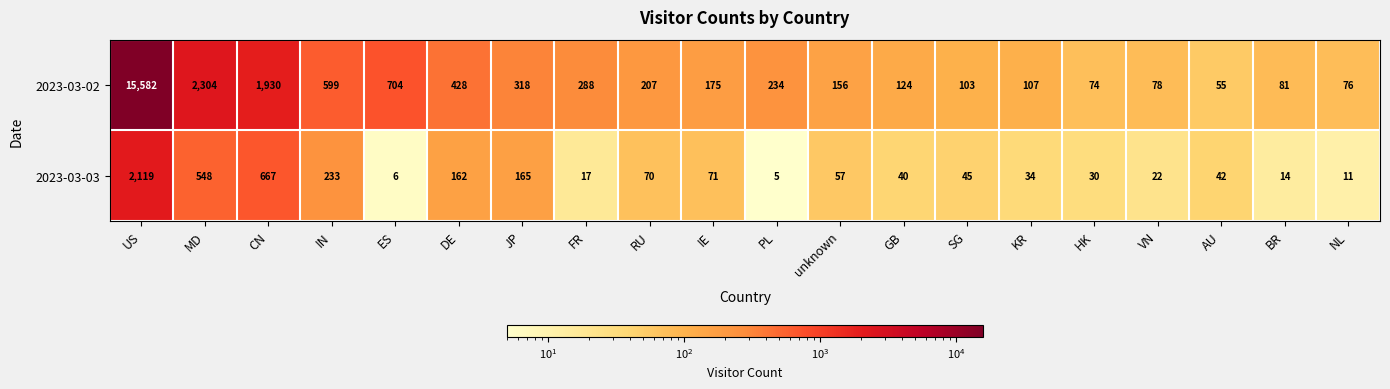

At which label does 2023-03-02 first exceed 207?

US